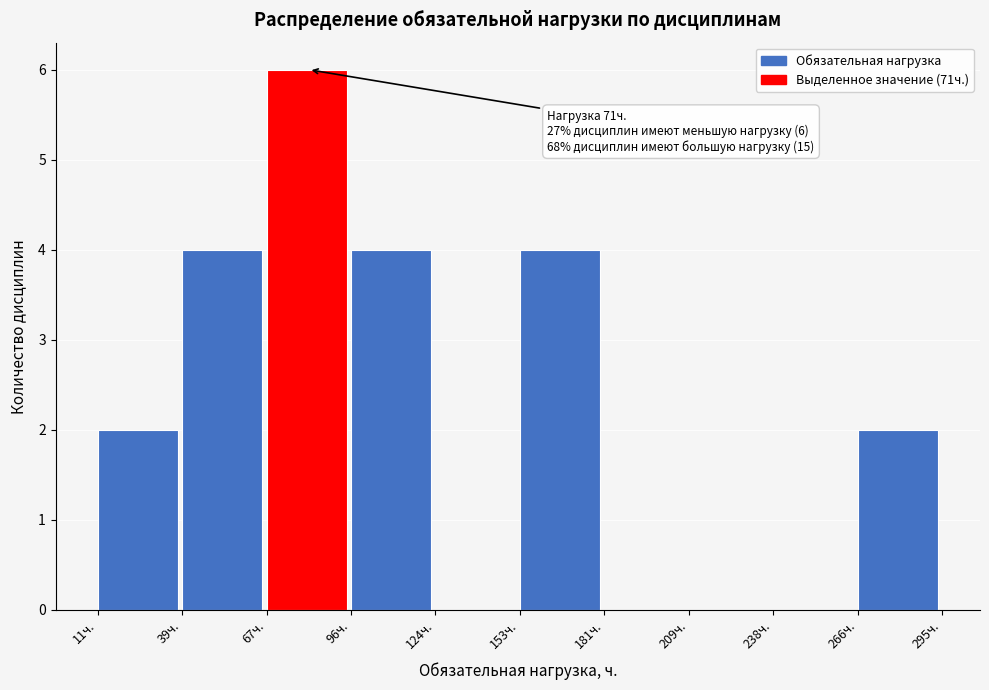

Which range on the x-axis has the tallest bar?

70 to 95